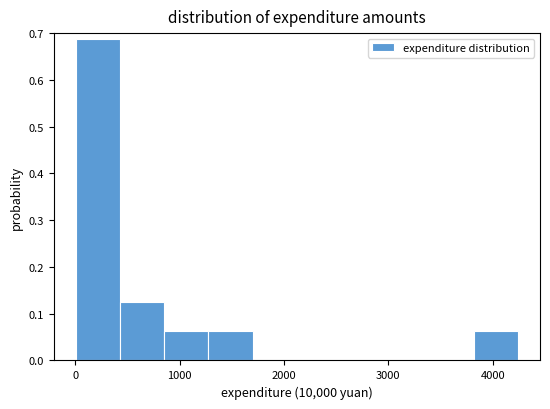

Over which range of the x-axis is the bar tallest?

0 to 400